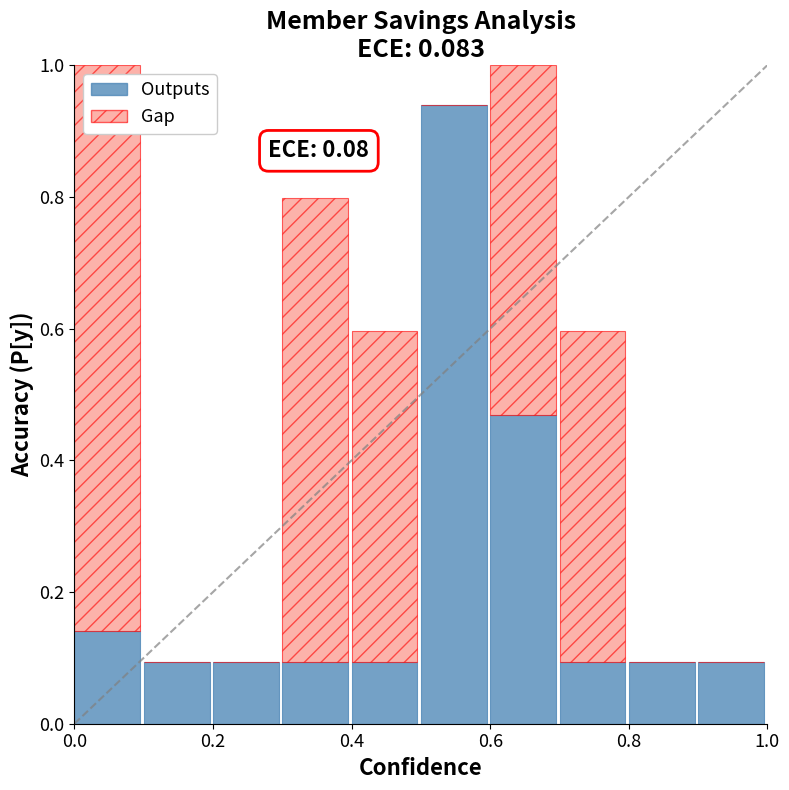

What is the sum of all Outputs values?

2.2